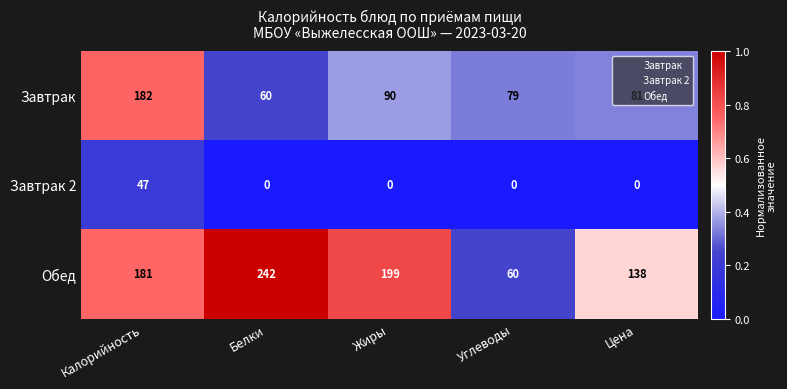

Between Жиры and Цена, which series saw the biggest shift?

Обед